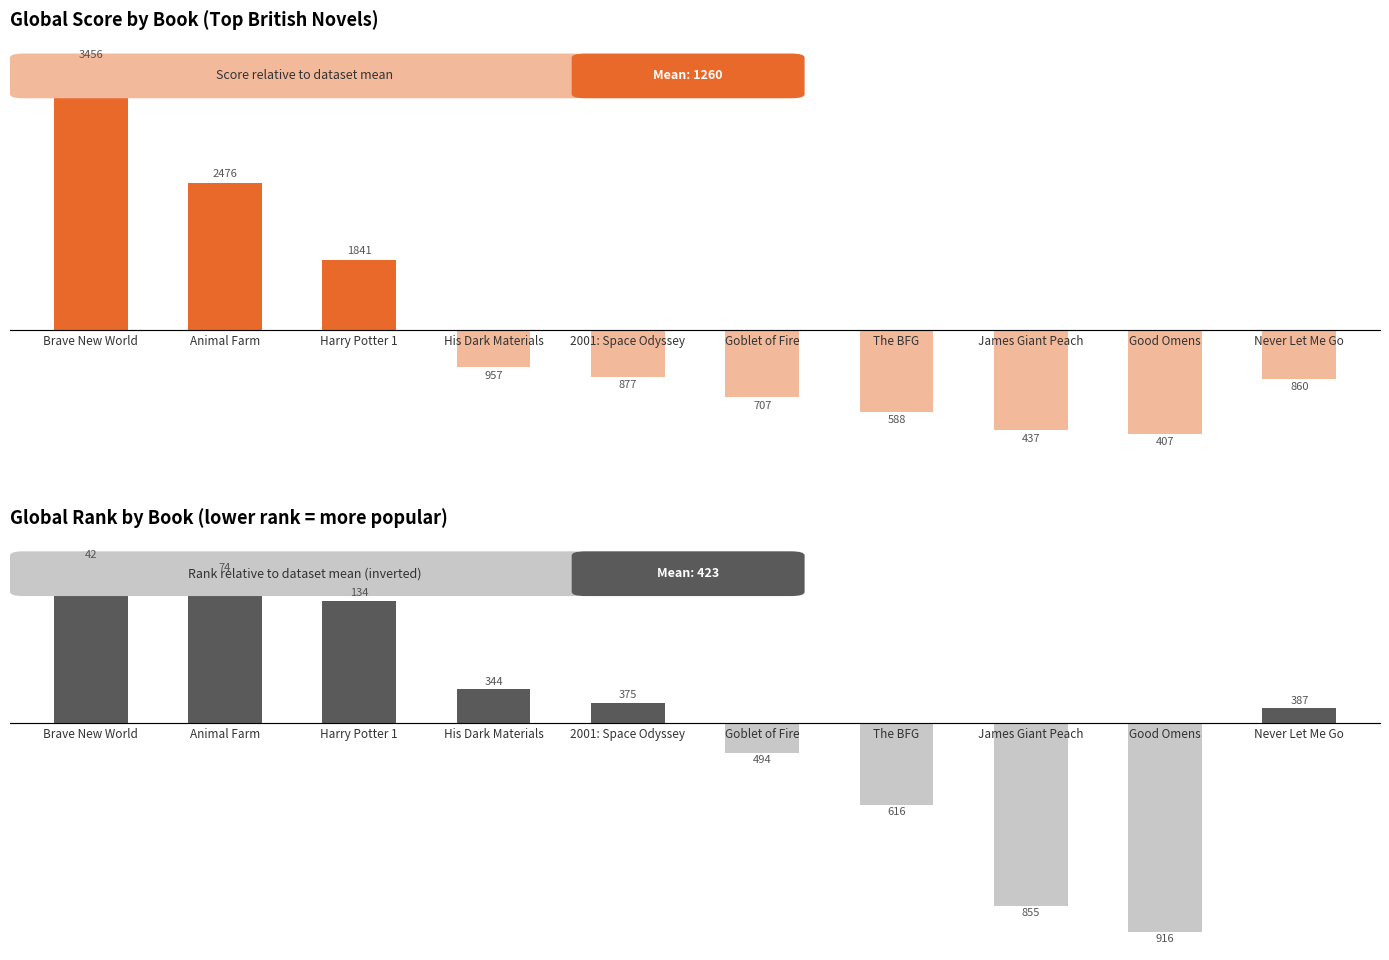

Is it true that Avg Global Score equals -553.6 at Goblet of Fire?

True